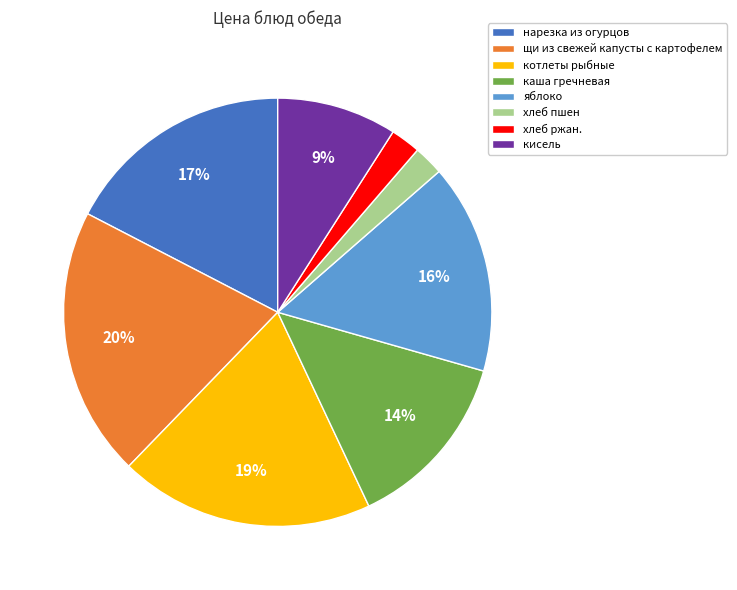

The хлеб пшен slice represents 11% of the pie. True or false?

False